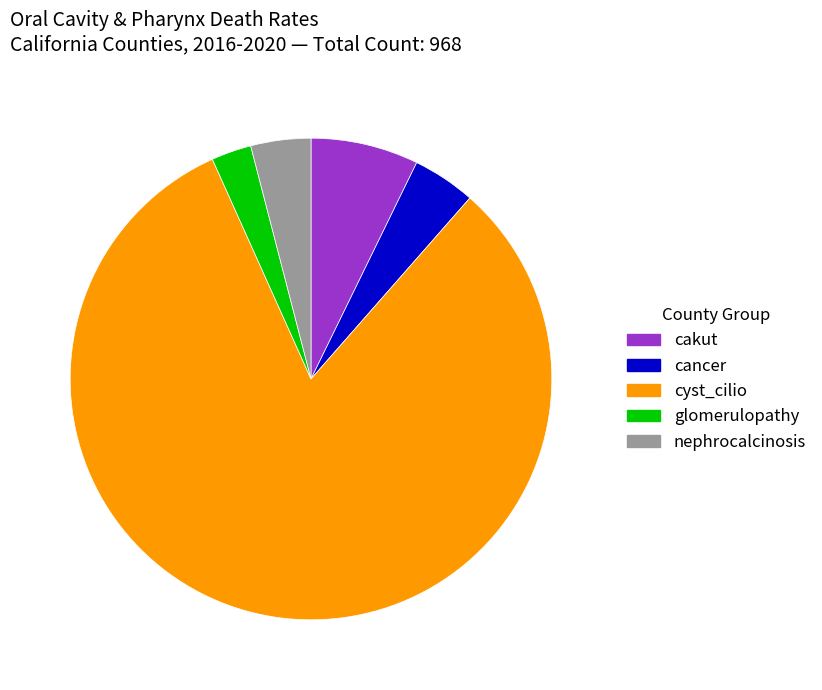

Combined, do cakut and nephrocalcinosis account for over 50%?

No